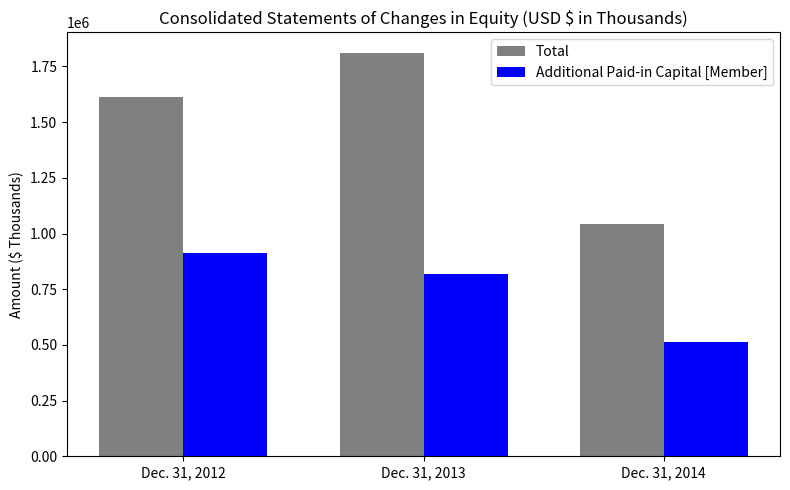

How many bars are there in total?

6